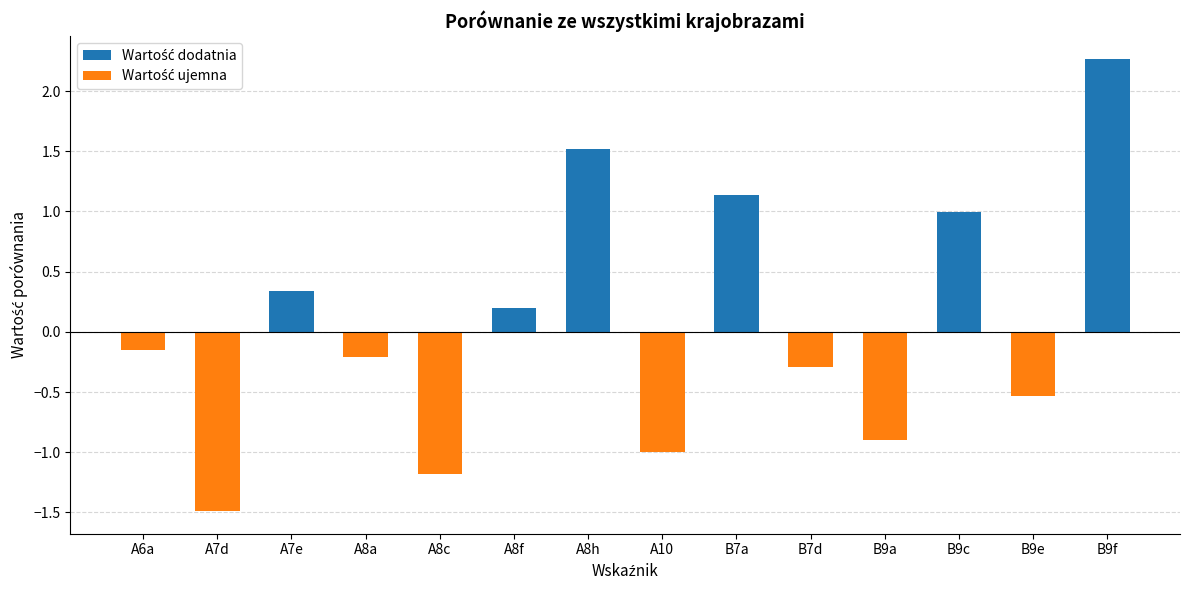

What is the change in value from A8h to A10?

-2.5